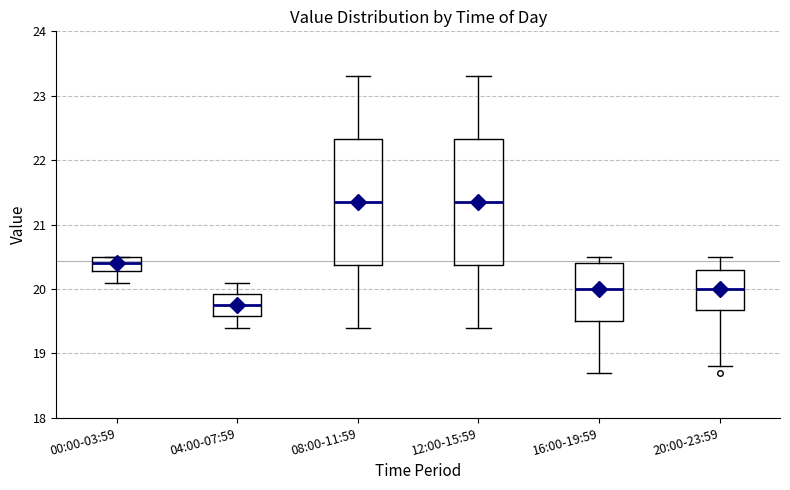

Reading left to right, read every box against the y-axis: the position of its median line, the range the box covers, and the ends of its whiskers. The values are not printed on the chart, so give them approximately, as read against the axis.

00:00-03:59: median 20.4, box 20.3 to 20.5, whiskers 20.1 to 20.5
04:00-07:59: median 19.8, box 19.6 to 19.9, whiskers 19.4 to 20.1
08:00-11:59: median 21.4, box 20.4 to 22.3, whiskers 19.4 to 23.3
12:00-15:59: median 21.4, box 20.4 to 22.3, whiskers 19.4 to 23.3
16:00-19:59: median 20.0, box 19.5 to 20.4, whiskers 18.7 to 20.5
20:00-23:59: median 20.0, box 19.7 to 20.3, whiskers 18.8 to 20.5